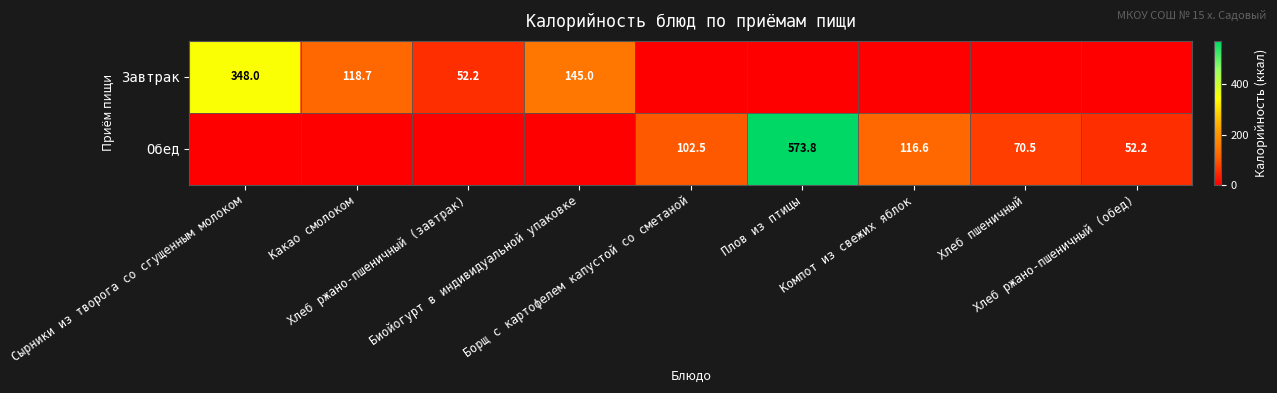

What is the spread (max minus min) of values at Какао смолоком?

118.7